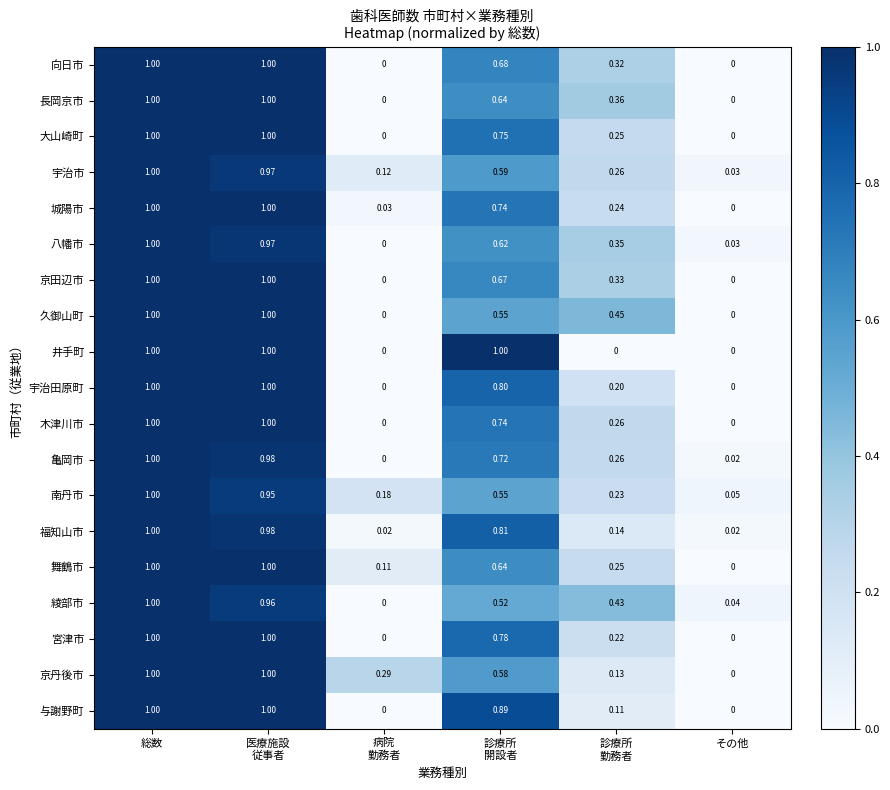

Where is 宇治市 nearest to the value 0?

その他